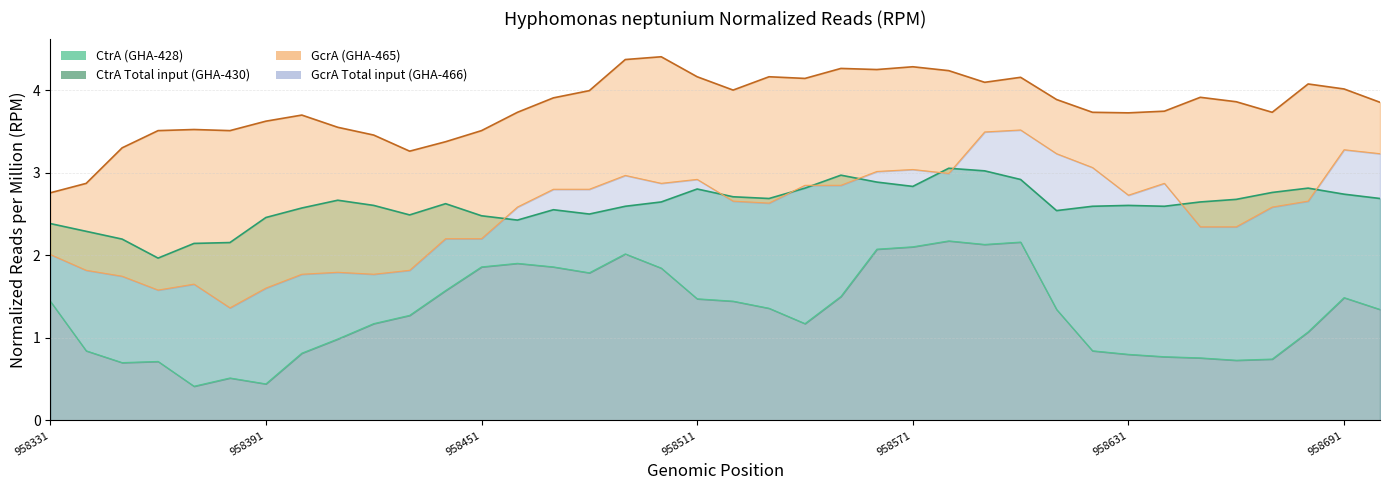

Which series has the largest total across all categories?

GcrA (GHA-465)